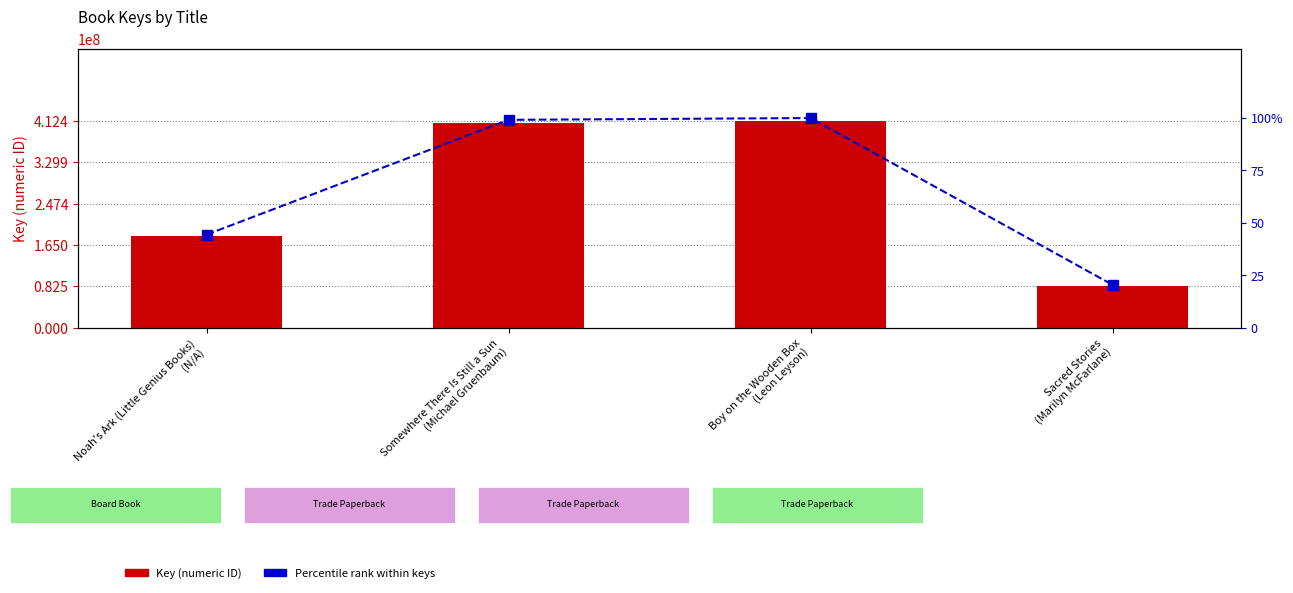

At how many categories does at least one series exceed 41119039?

4